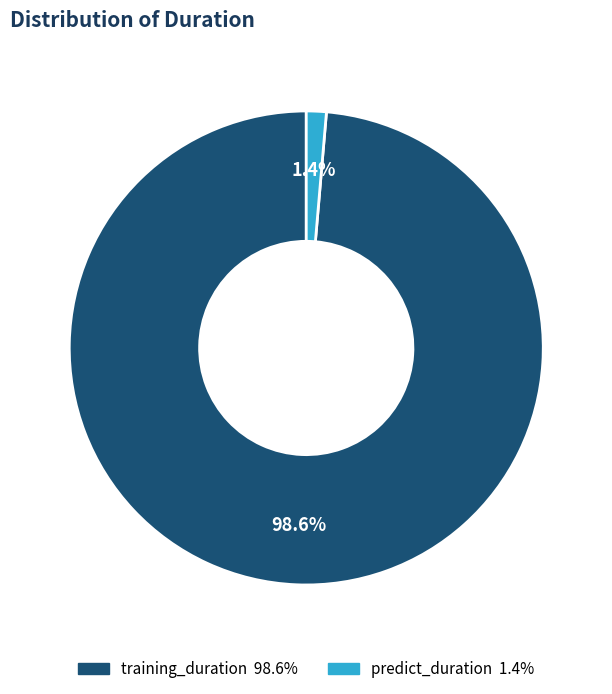

Which slice is the largest?

training_duration